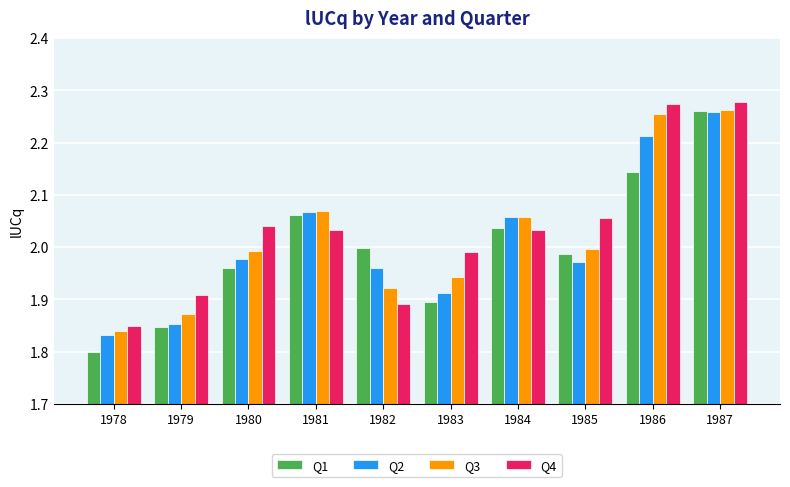

How many bars are there in total?

40